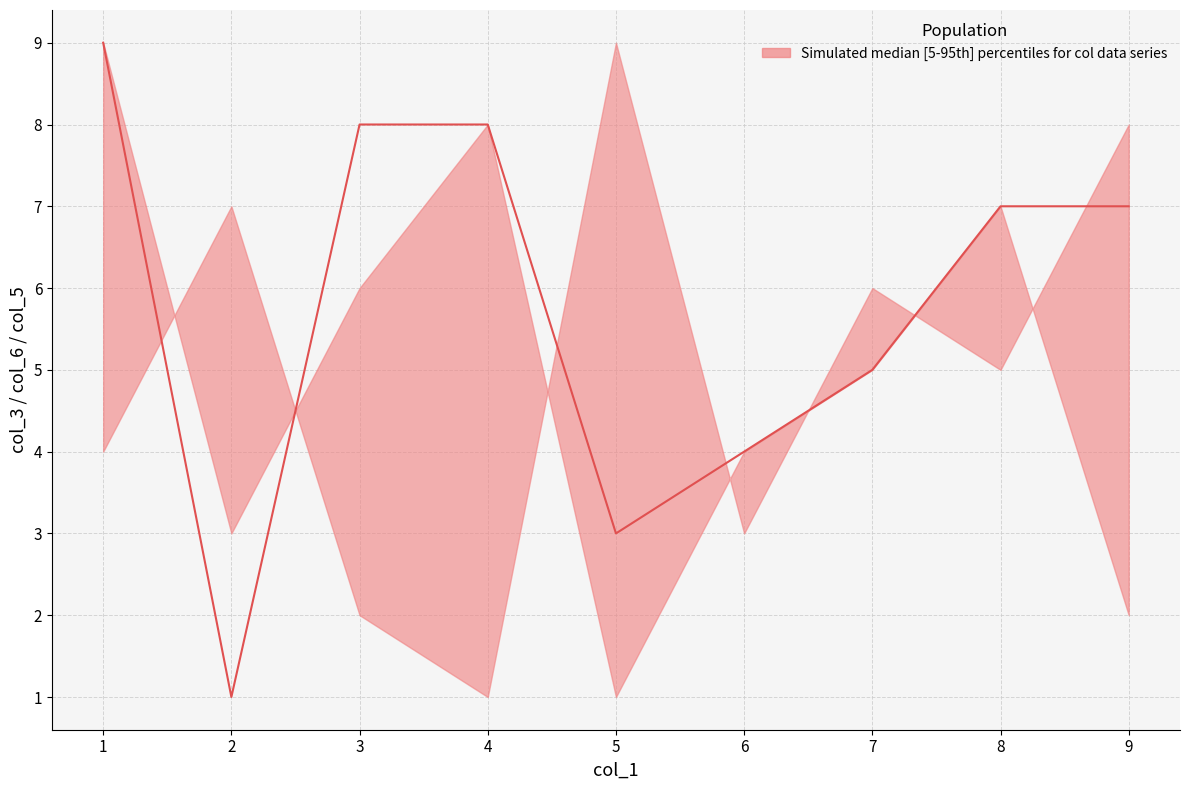

Which series changed the most between 3 and 4?

col_3_upper